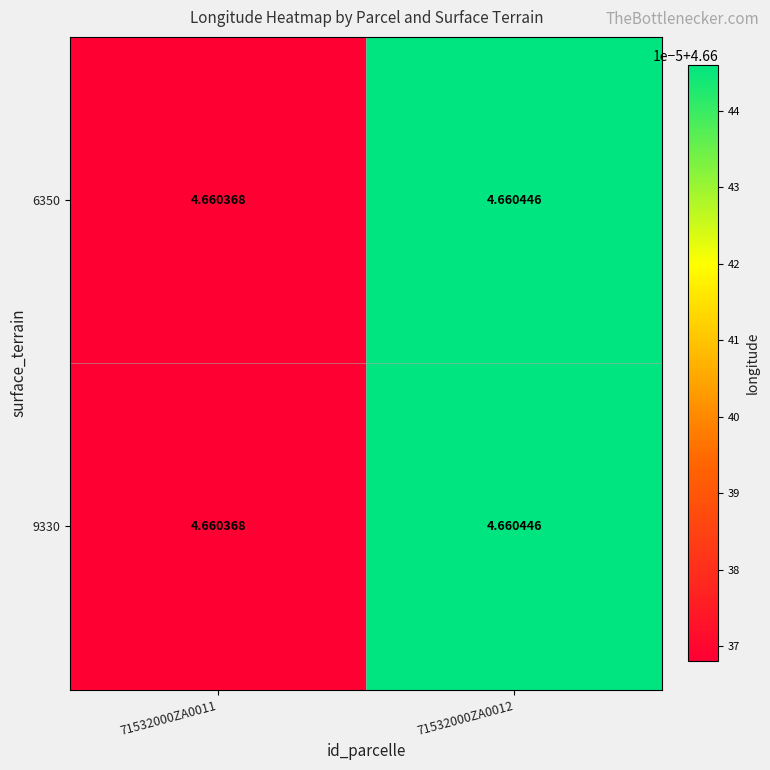

Reading left to right, what are all the values shown in this chart?

6350: 71532000ZA0011=4.7	71532000ZA0012=4.7
9330: 71532000ZA0011=4.7	71532000ZA0012=4.7